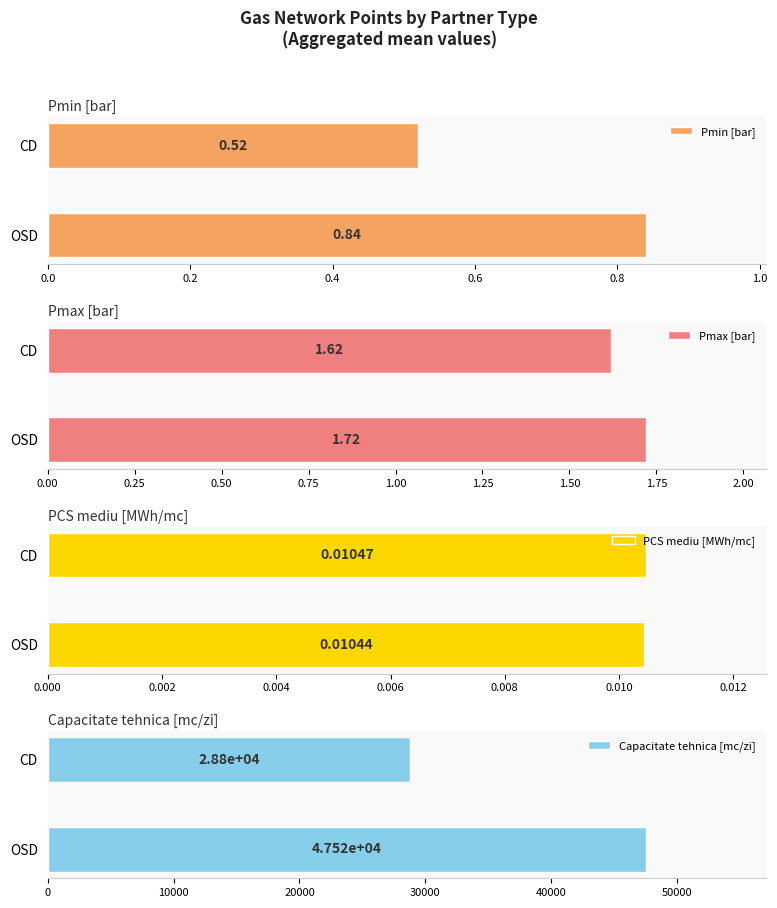

The value of Capacitate tehnica [mc/zi] at OSD is 22760.1. True or false?

False